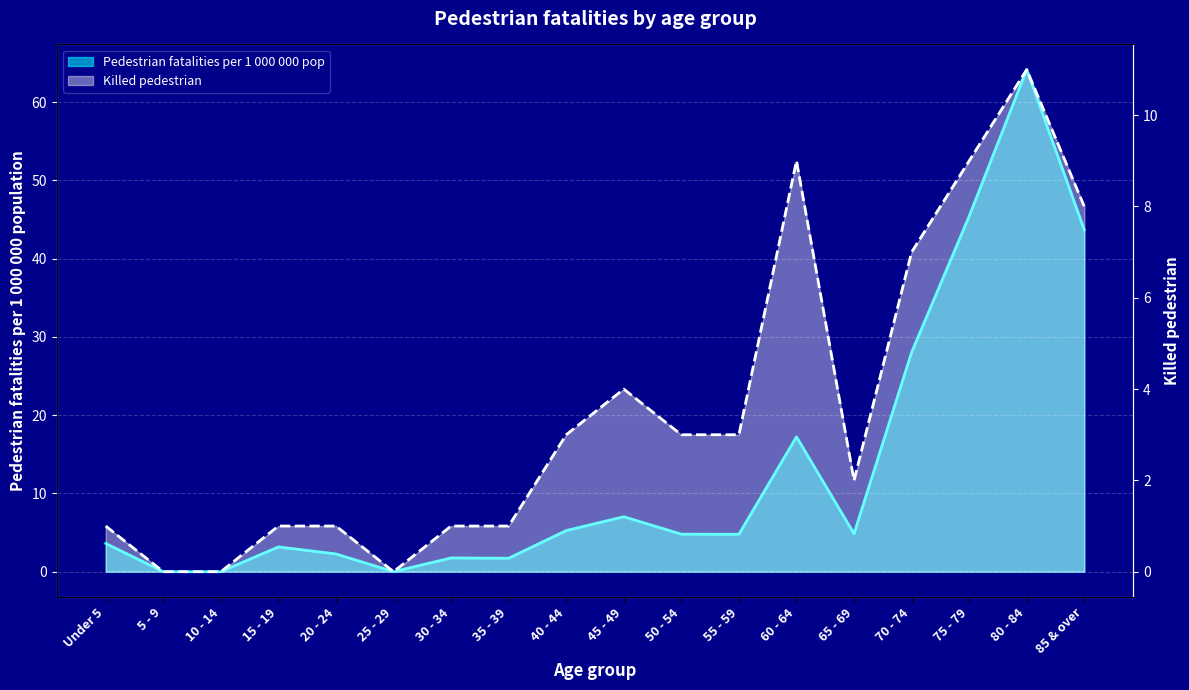

Reading right to left, list all the values displayed in this chart.

Killed pedestrian: 85 & over=8.0	80 - 84=11.0	75 - 79=9.0	70 - 74=7.0	65 - 69=2.0	60 - 64=9.0	55 - 59=3.0	50 - 54=3.0	45 - 49=4.0	40 - 44=3.0	35 - 39=1.0	30 - 34=1.0	25 - 29=0.0	20 - 24=1.0	15 - 19=1.0	10 - 14=0.0	5 - 9=0.0	Under 5=1.0
Pedestrian fatalities per 1 000 000 pop: 85 & over=43.7	80 - 84=64.2	75 - 79=45.4	70 - 74=28.0	65 - 69=4.9	60 - 64=17.2	55 - 59=4.8	50 - 54=4.8	45 - 49=7.0	40 - 44=5.3	35 - 39=1.7	30 - 34=1.8	25 - 29=0.0	20 - 24=2.3	15 - 19=3.2	10 - 14=0.0	5 - 9=0.0	Under 5=3.6